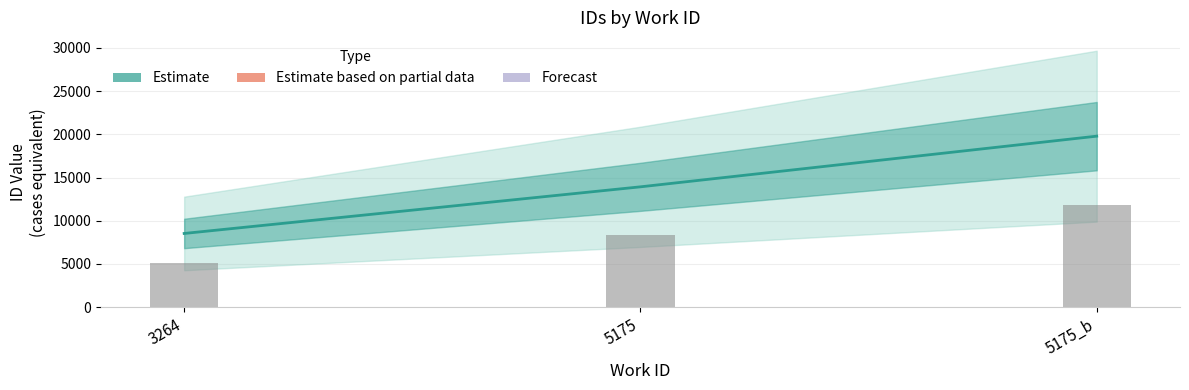

How many data points does each series have?

3